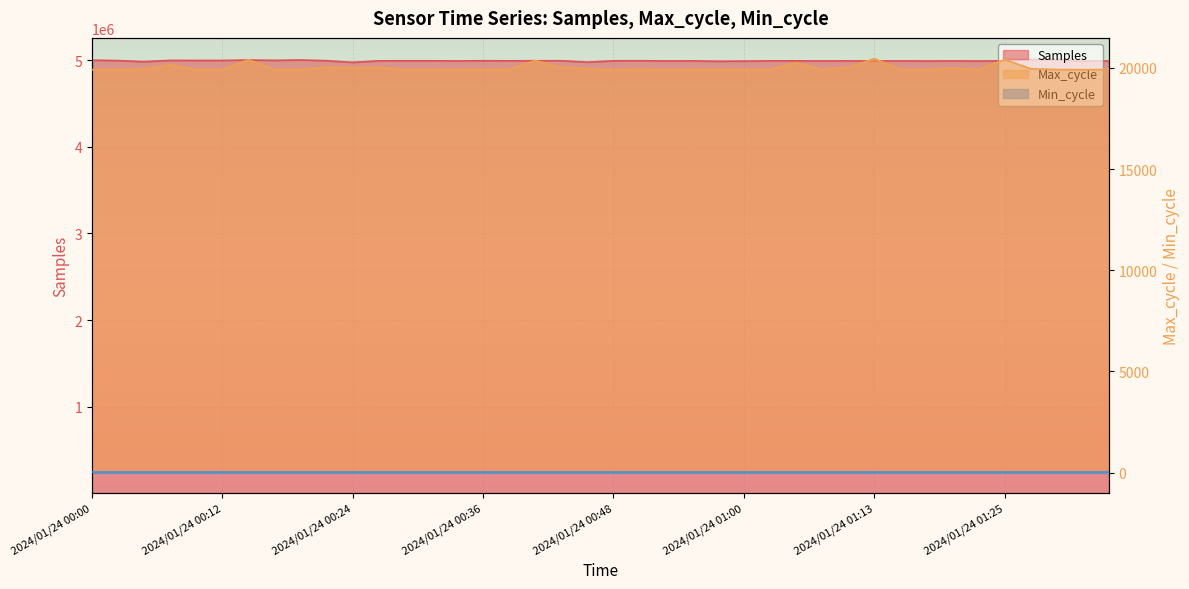

At how many categories does at least one series exceed 2351177?

40